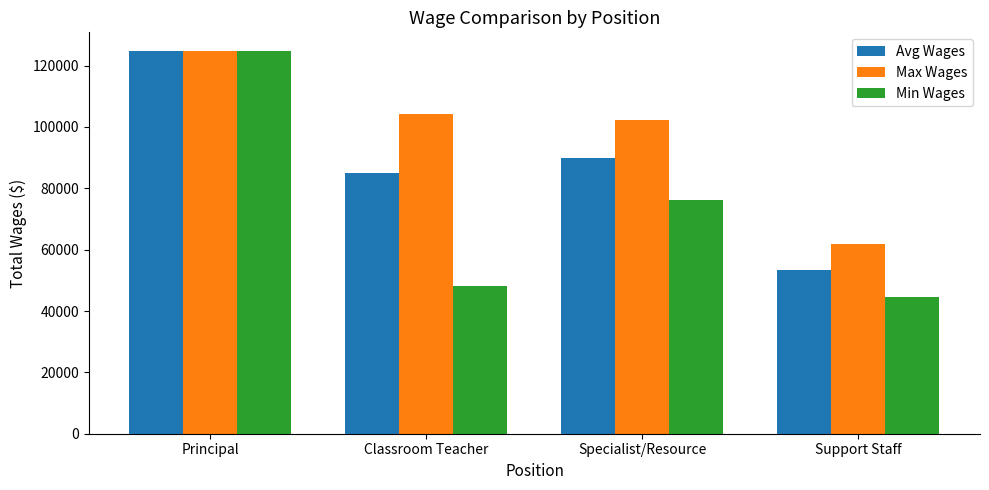

Where is Min Wages nearest to the value 84606?

Specialist/Resource